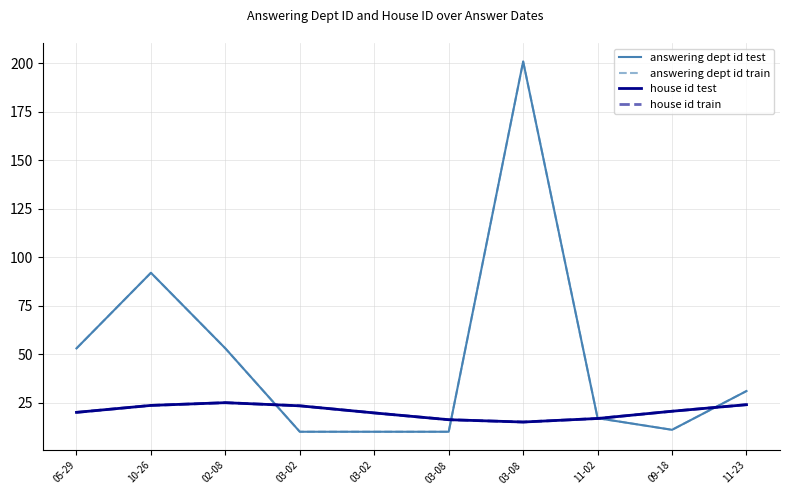

The value of house id test at 11-23 is 37.1. True or false?

False